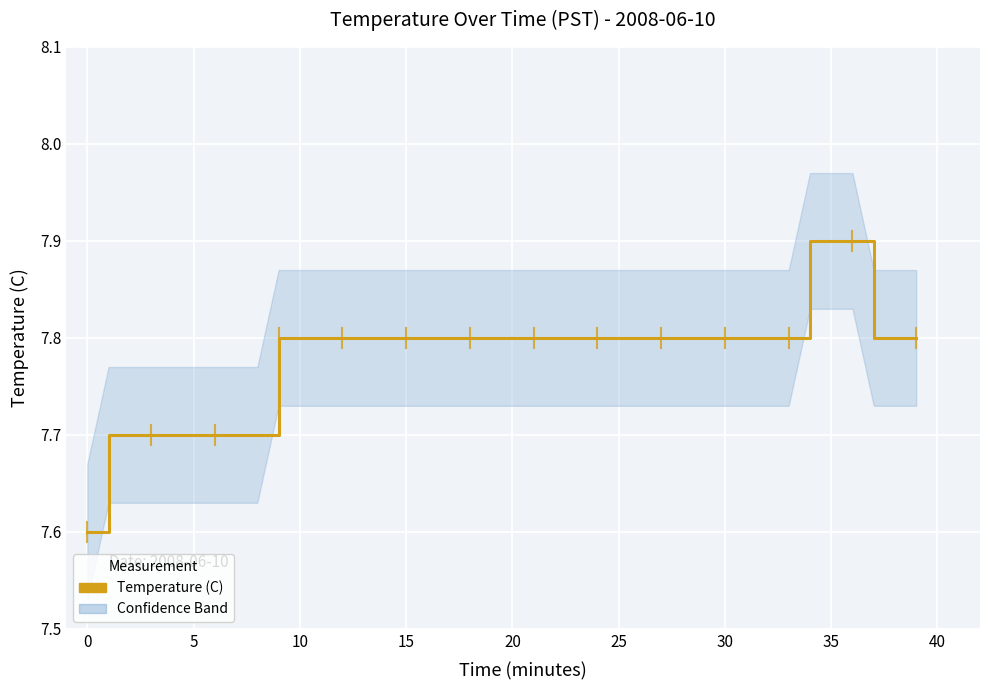

What is the label of the 17th point from the right?

23